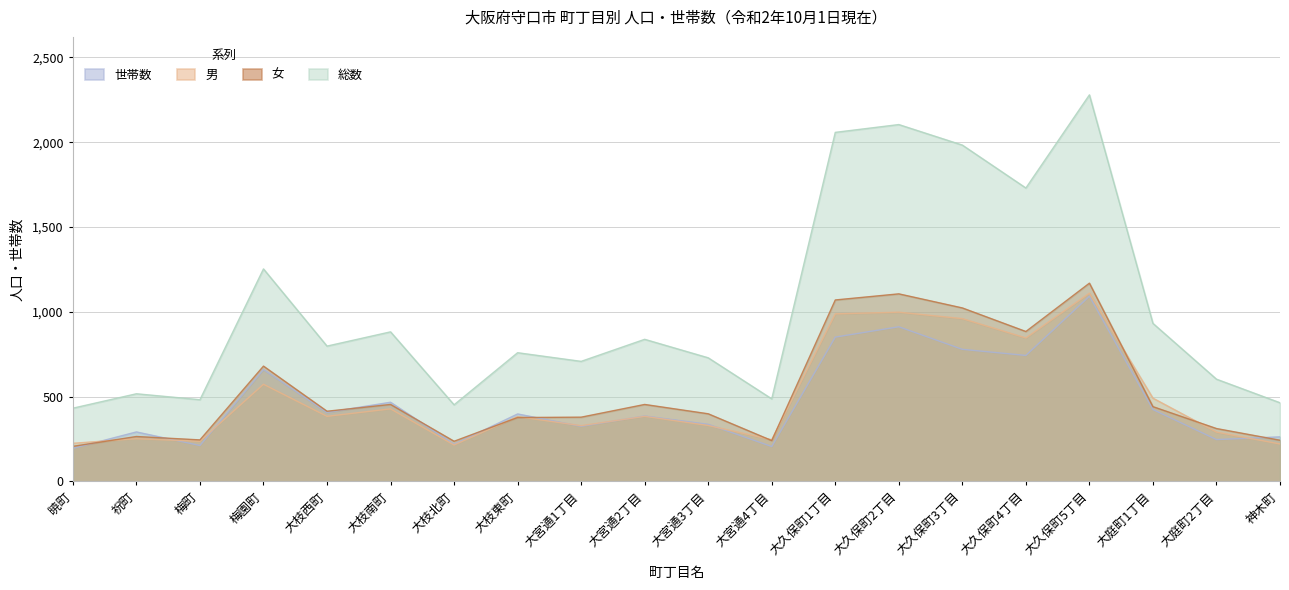

Which series has the largest total across all categories?

総数